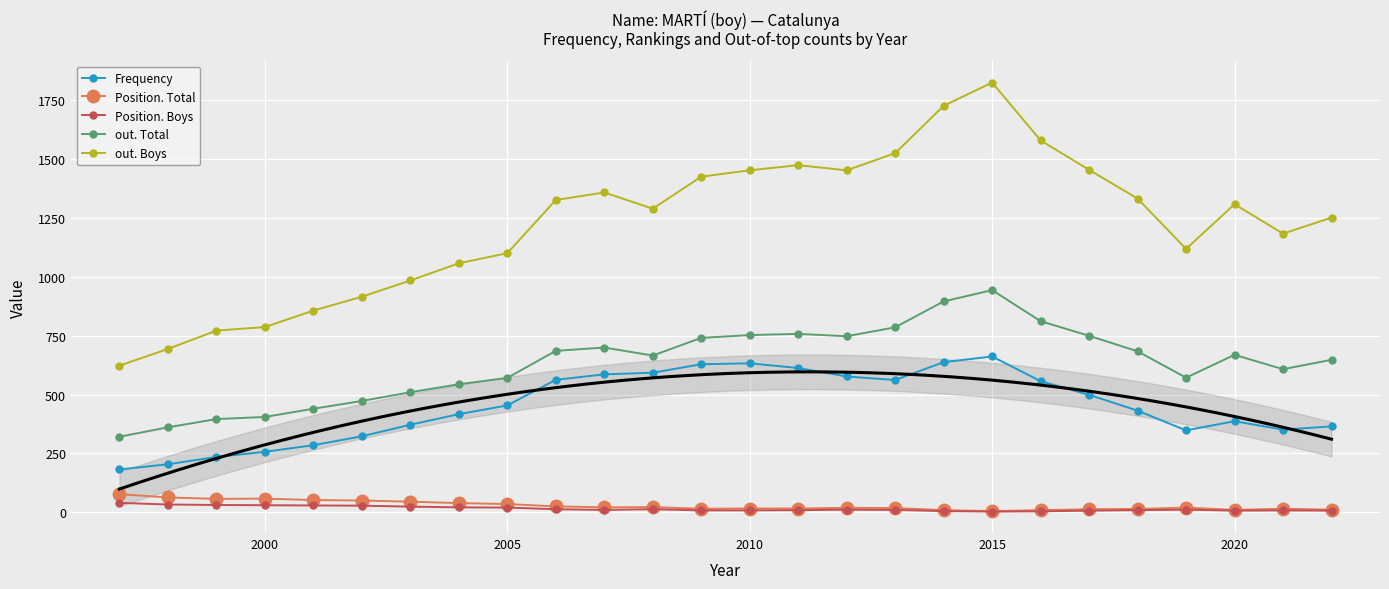

True or false: out. Total and Position. Boys cross at least once.

False